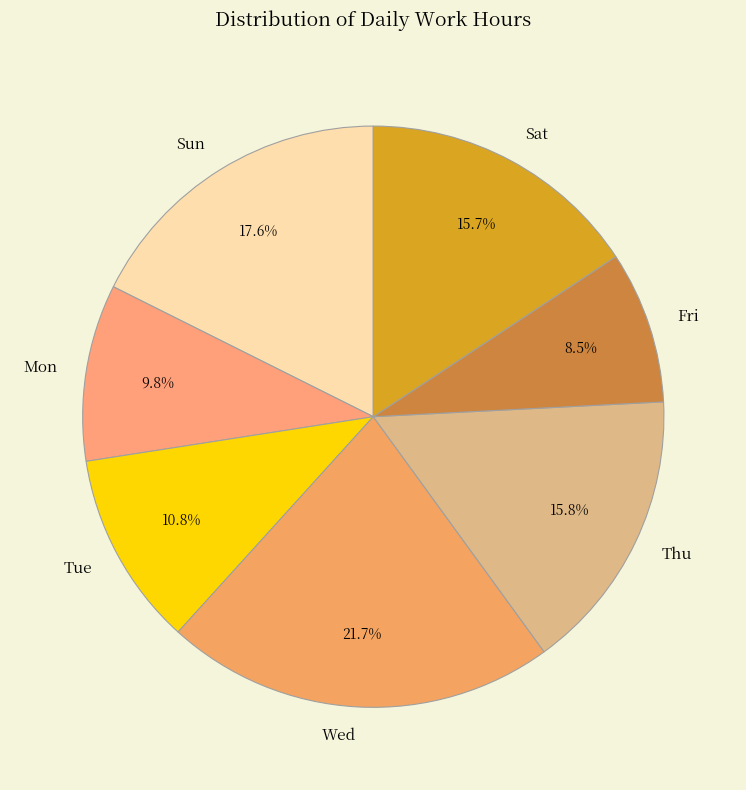

How much of the chart is everything except Wed?

78.3%